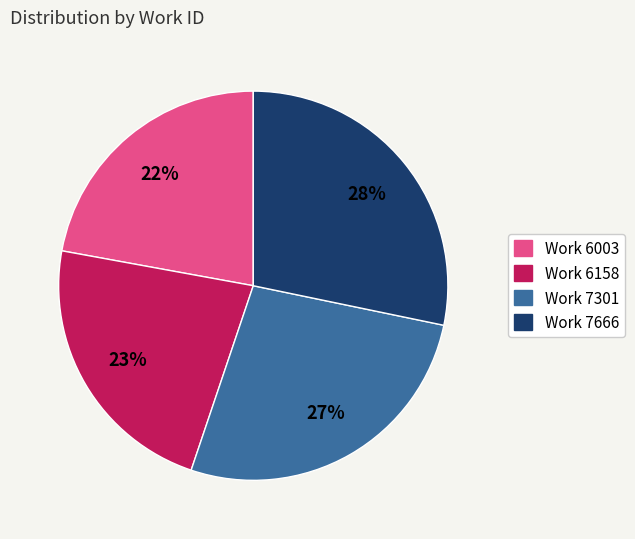

Which slice is the largest?

Work 7666